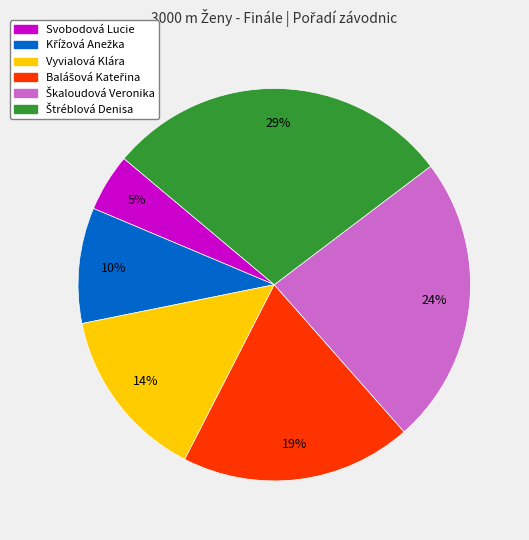

Count the number of slices in the pie.

6